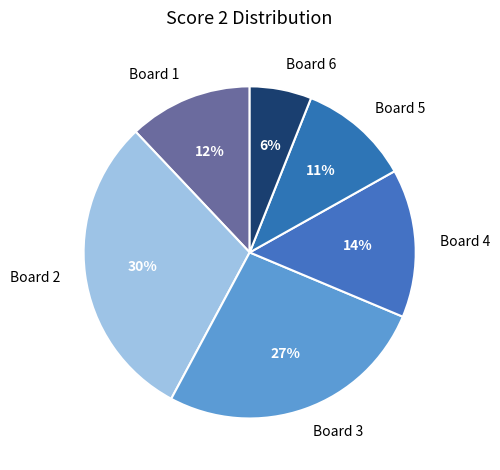

Which has a higher value, Board 1 or Board 6?

Board 1